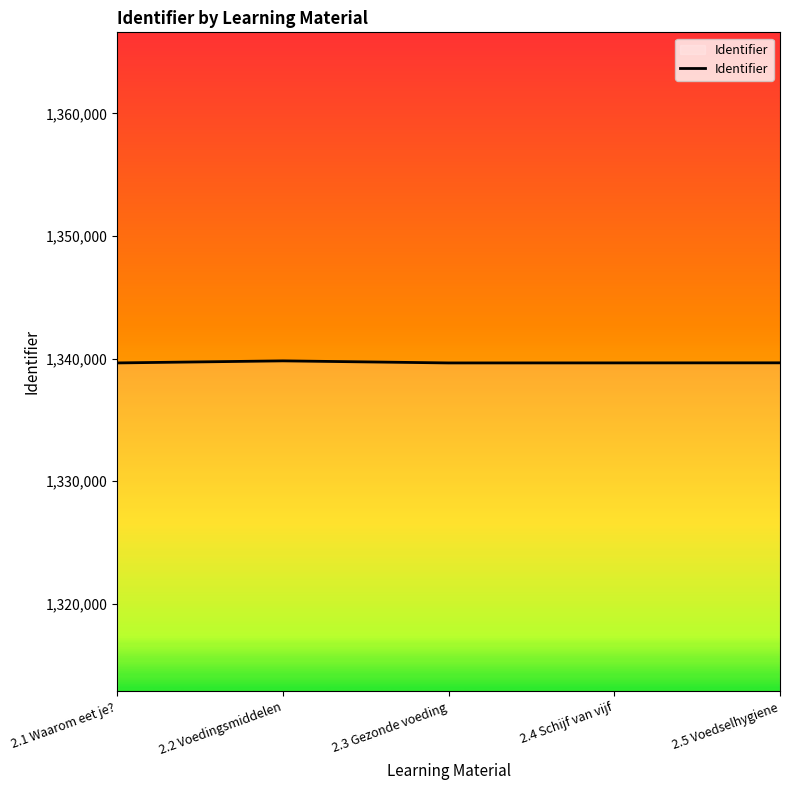

True or false: there are more than 0 points higher than both neighbors.

True